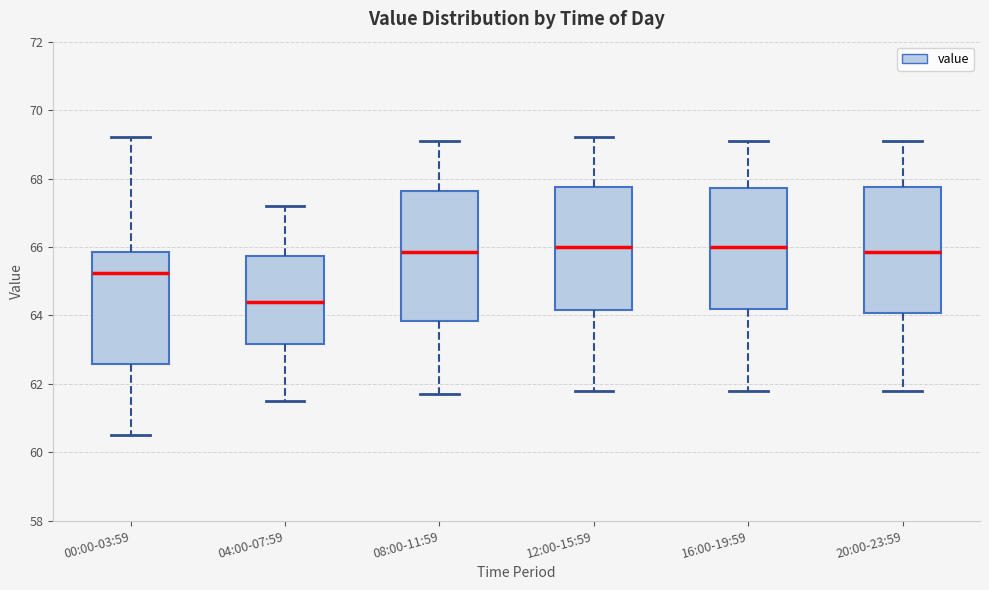

Where does the lower whisker of the box for 20:00-23:59 end on the y-axis? The values are not printed on the chart, so give them approximately, as read against the axis.

61.8